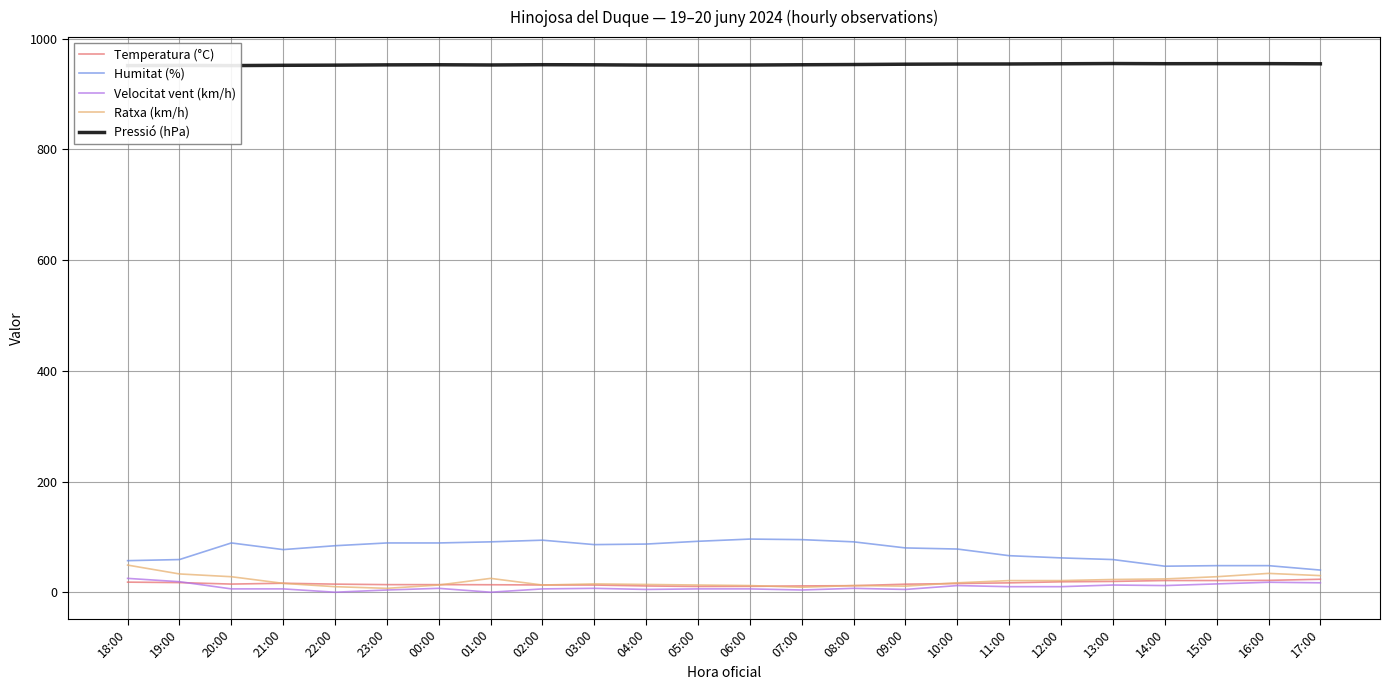

What is the minimum value for Ratxa (km/h)?

7.0